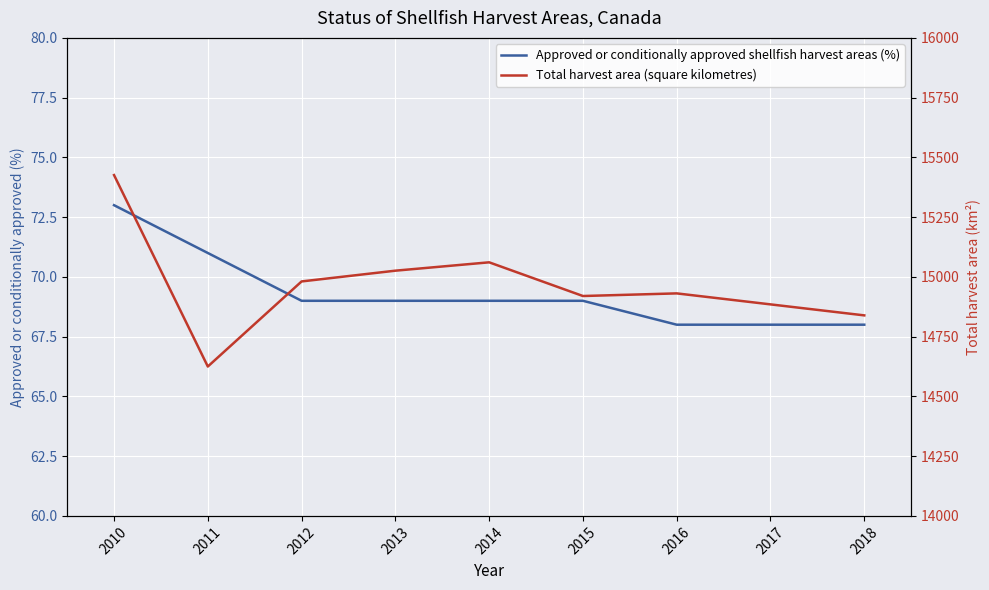

The value of Total harvest area (square kilometres) at 2016 is 26439. True or false?

False